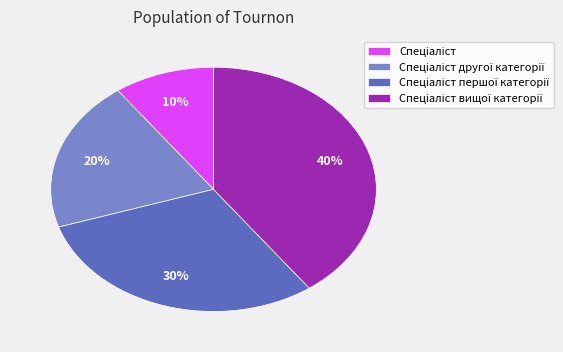

To the nearest percent, what is the difference between the largest and smallest slice percentages?

30%